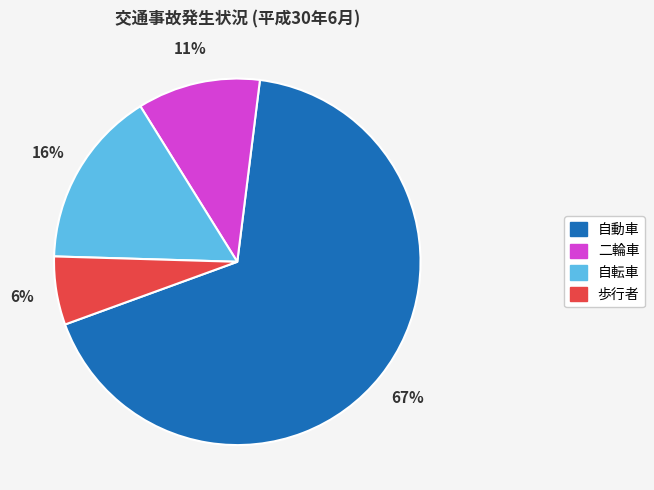

How many segments does this pie chart have?

4